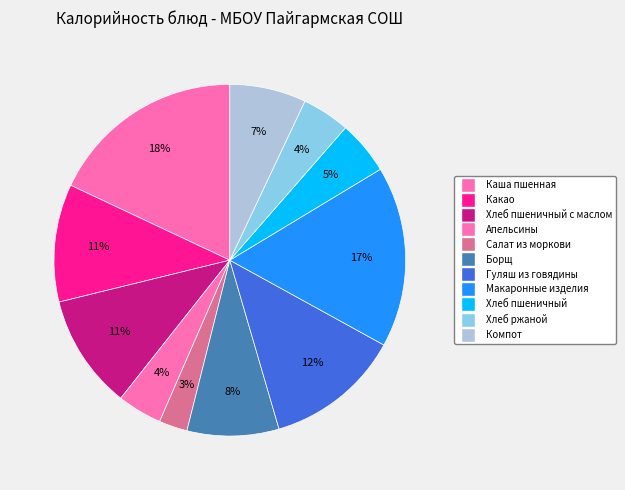

Which slice is the smallest?

Салат из моркови